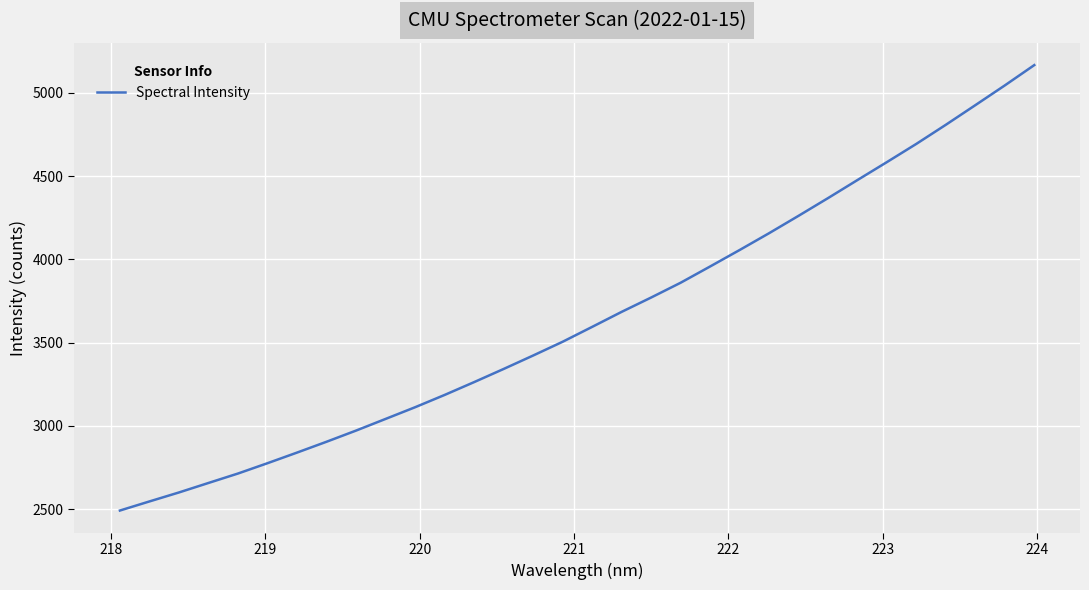

What is the difference between the maximum and minimum values?

2675.5